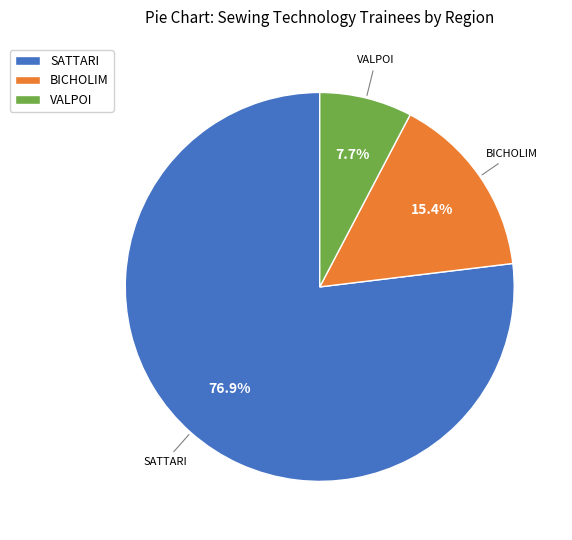

Is there any slice that represents more than half of the pie?

Yes